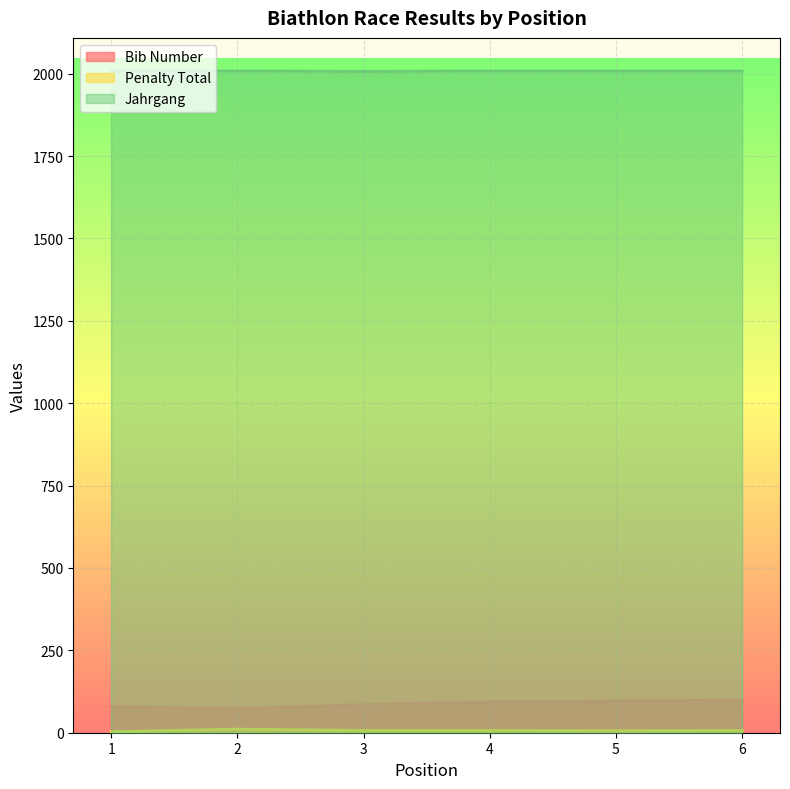

How many lines are shown in the chart?

3